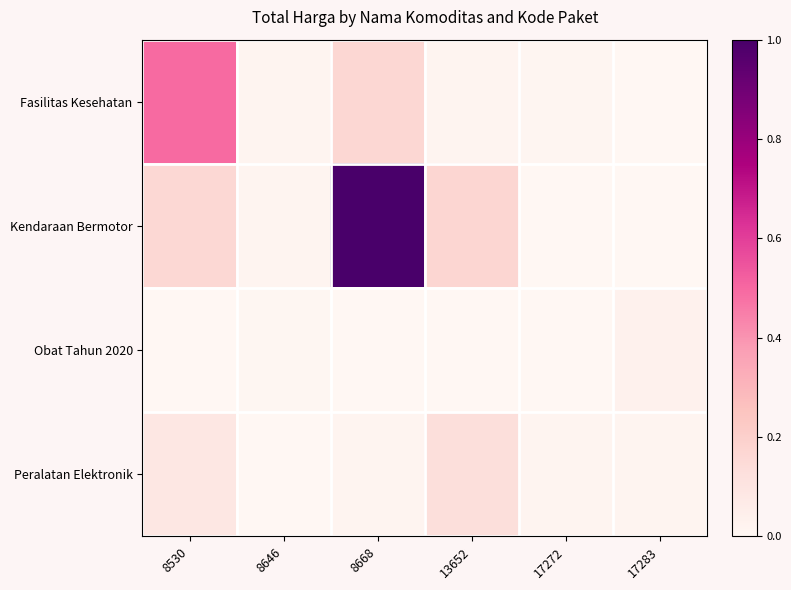

Count the number of data series in this chart.

4